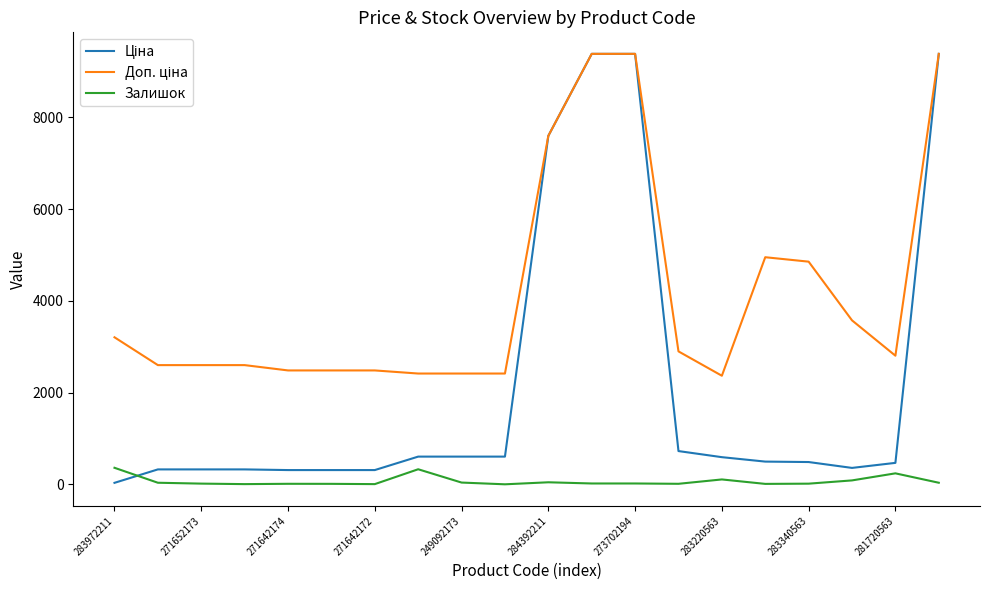

What is the maximum value shown in the chart?

9384.0